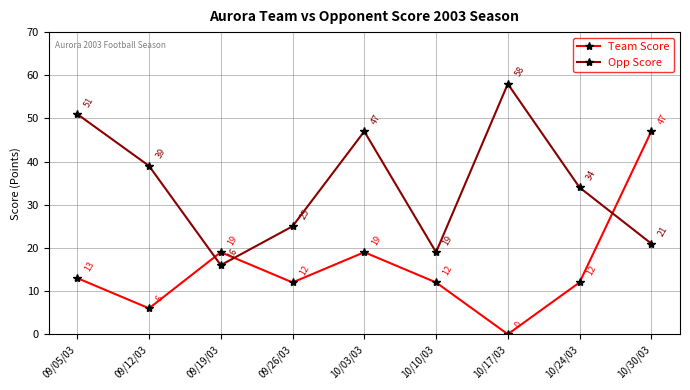

What is the spread (max minus min) of values at 10/24/03?

22